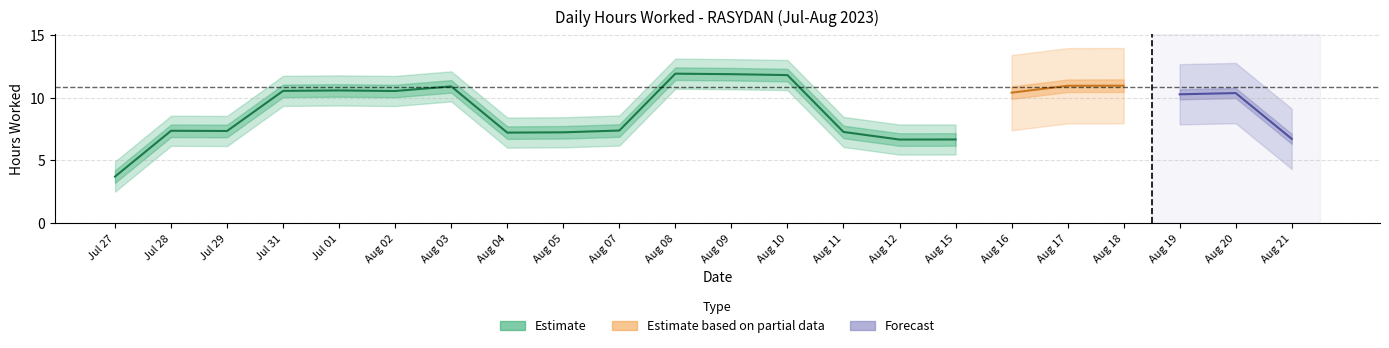

At which label is the value closest to 6?

15